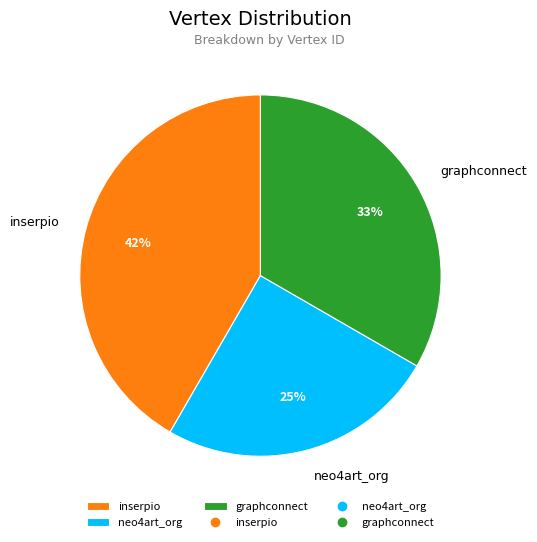

What is the ratio of the value at graphconnect to the value at inserpio?

0.8